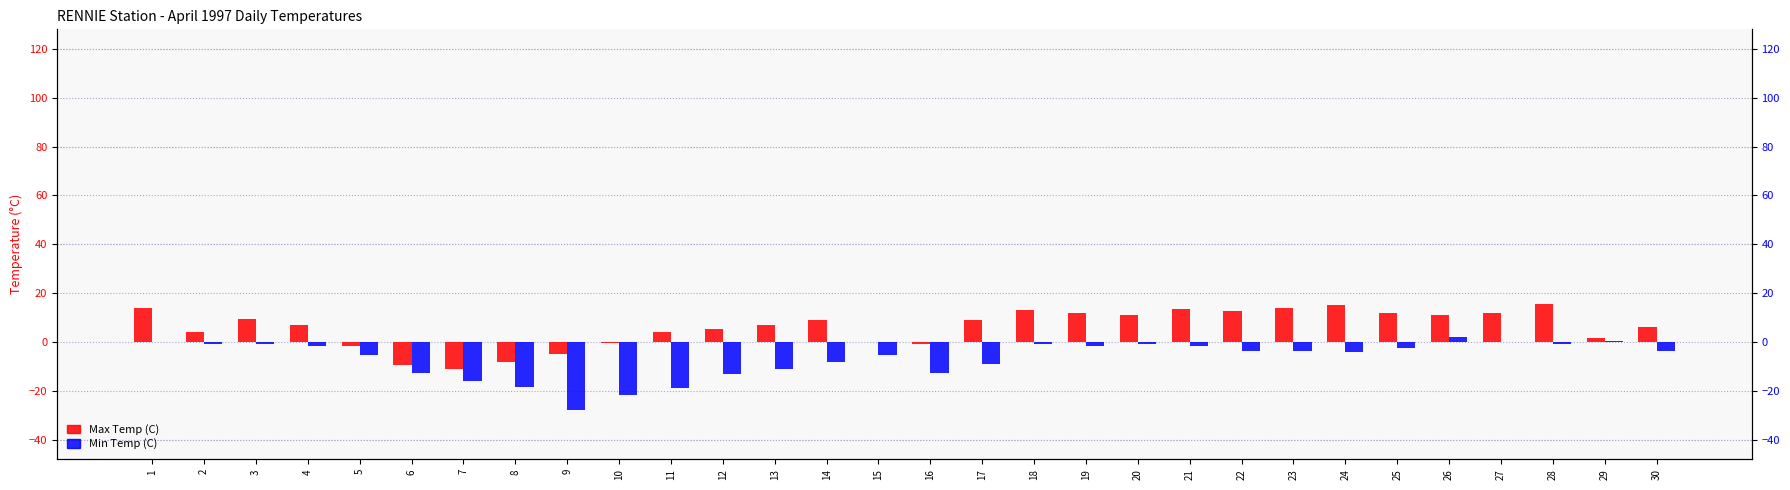

What is the value of the Min Temp (C) bar at the 5th from the left?

-5.5